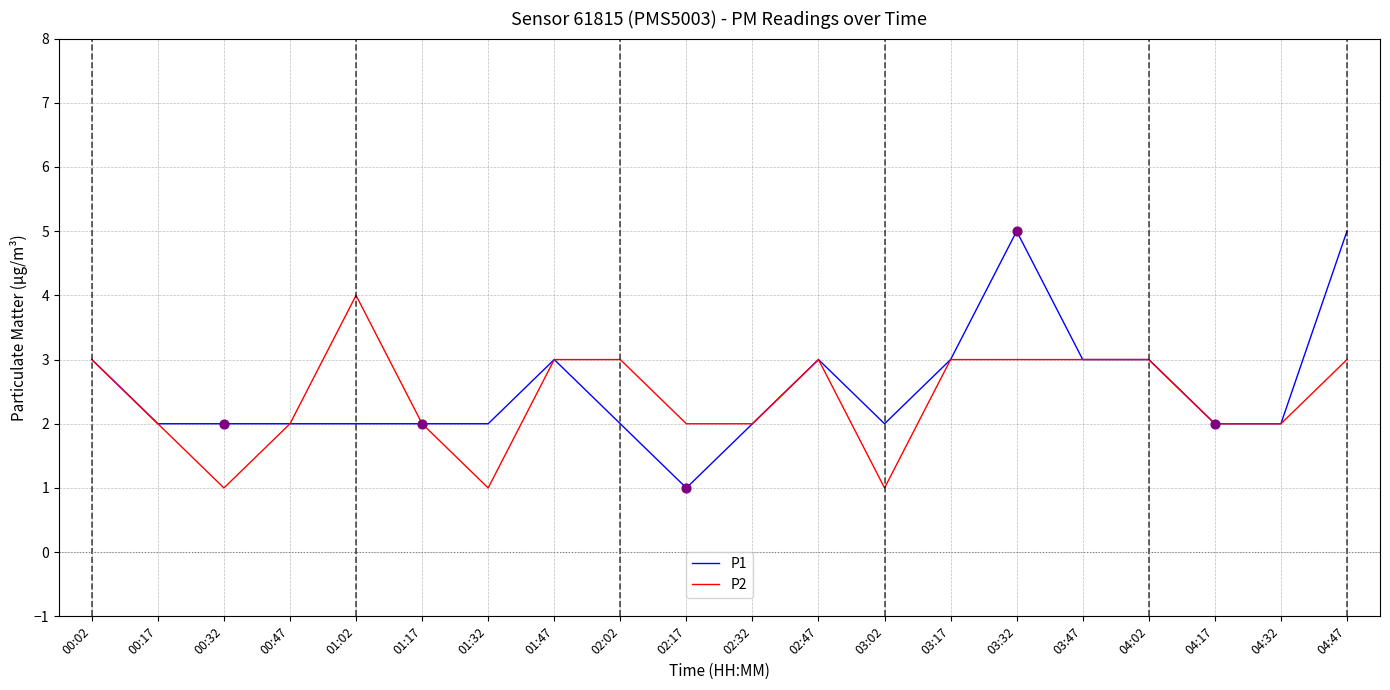

Between 02:17 and 02:47, which series saw the biggest shift?

P1